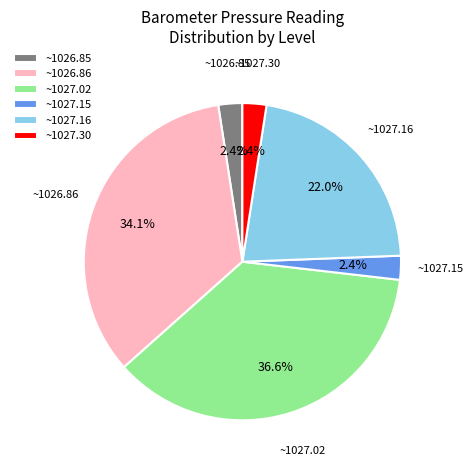

Does ~1027.16 represent more than half of the total?

No